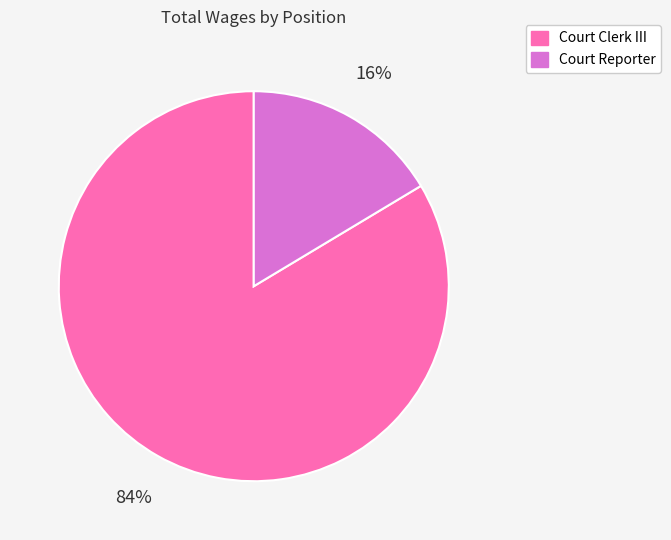

Is the sum of Court Clerk III and Court Reporter greater than half?

Yes